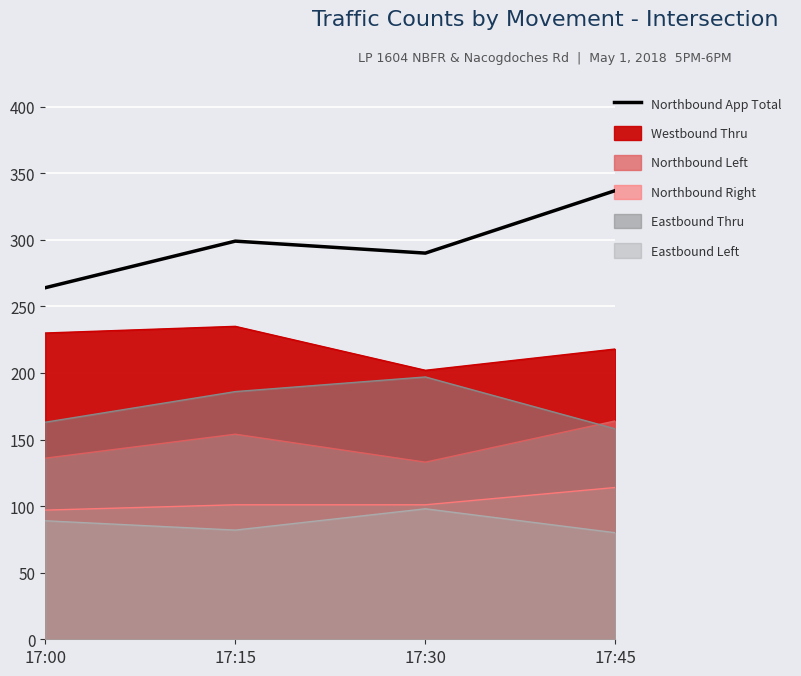

What is the difference between the second highest and minimum values?

35